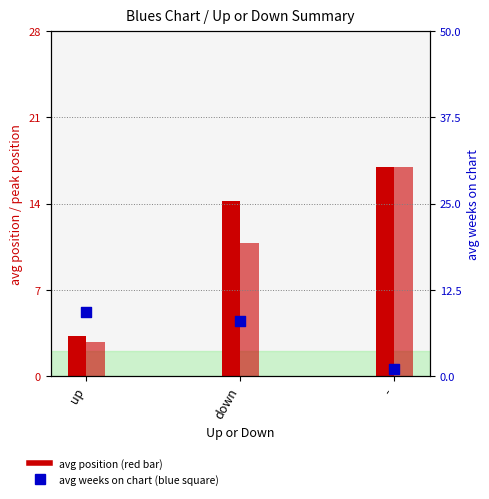

At how many categories does at least one series exceed 6?

3